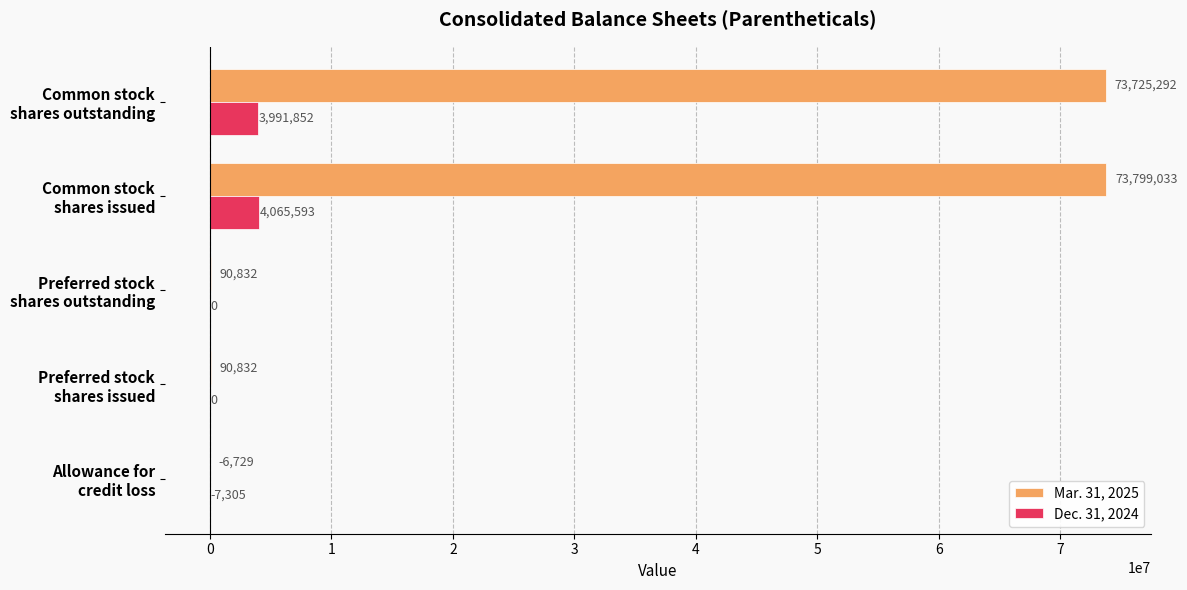

What is the greatest value displayed?

73799033